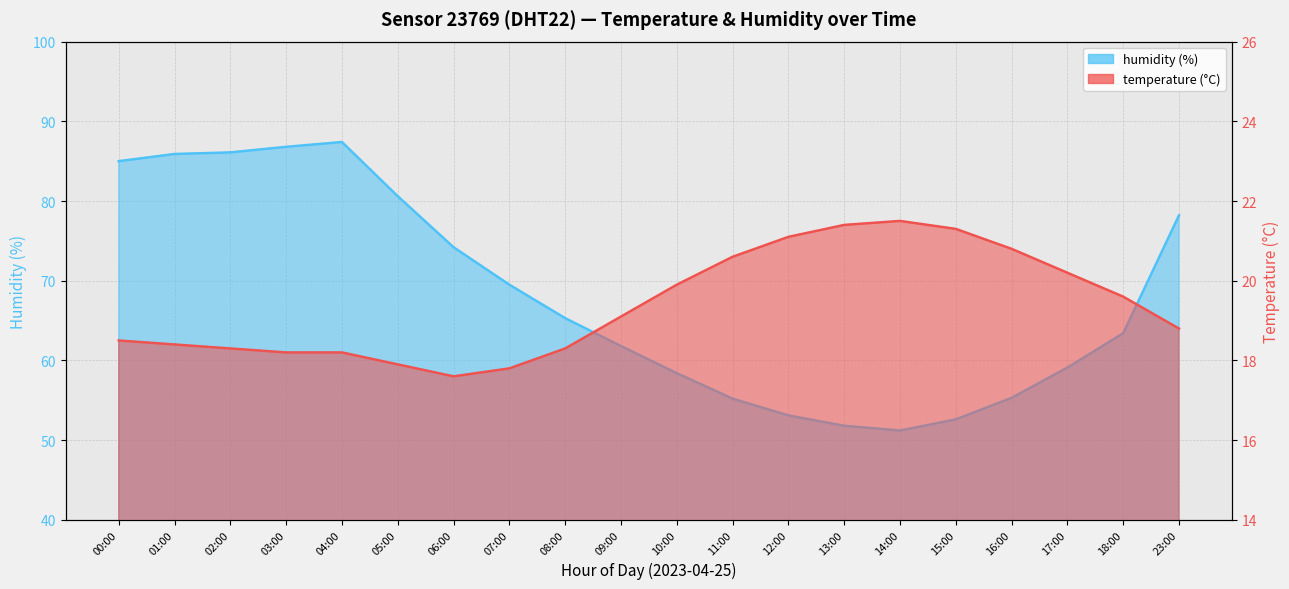

Is the value of temperature at 06:00 greater than the value of humidity at 00:00?

No